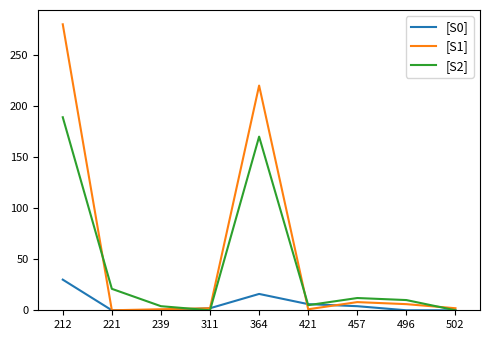

Which series has the widest spread of values?

[S1]